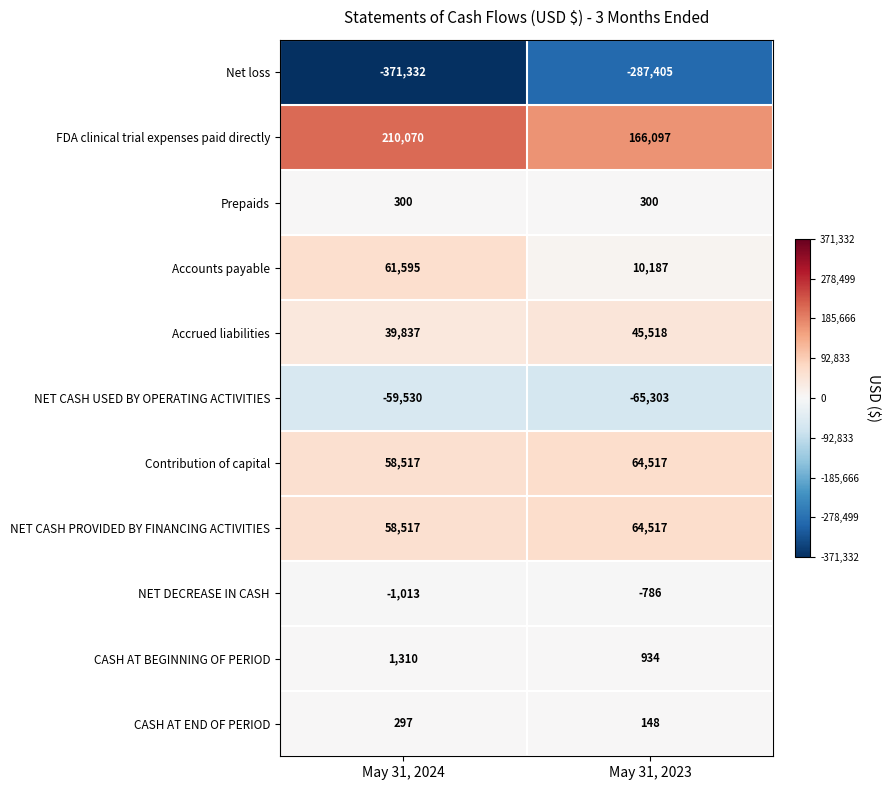

At which label is NET CASH USED BY OPERATING ACTIVITIES closest to -62416?

May 31, 2024